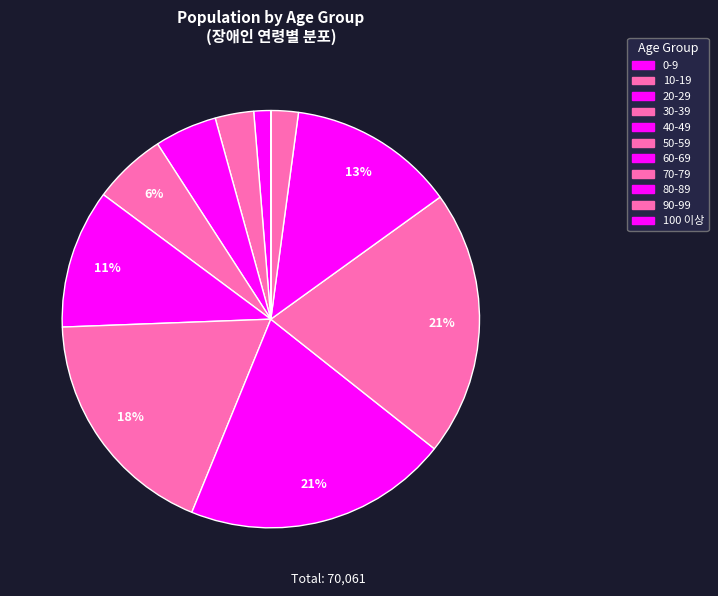

The 100 이상 slice represents 1% of the pie. True or false?

False